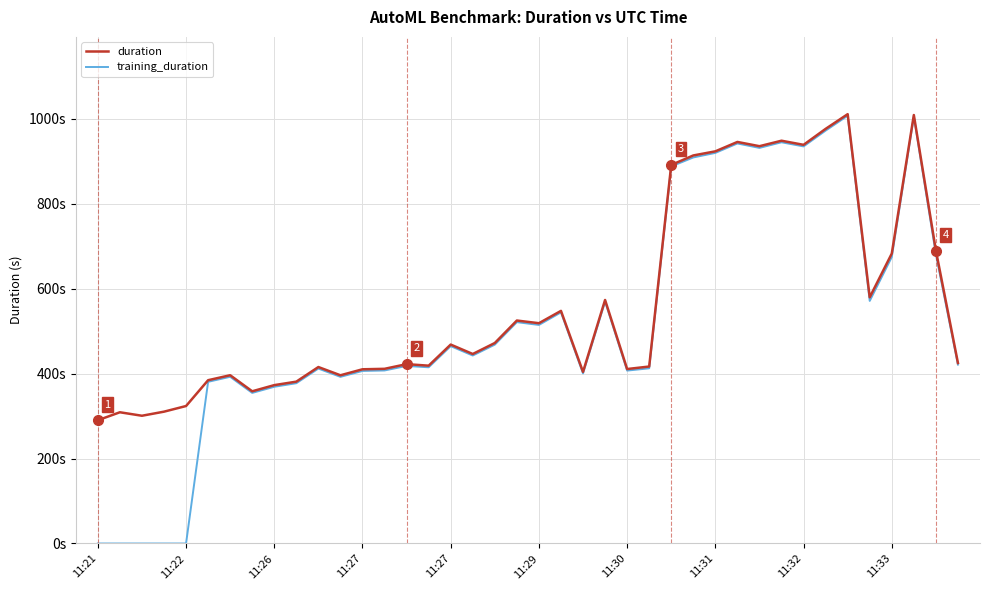

What is the minimum value for duration?

290.2